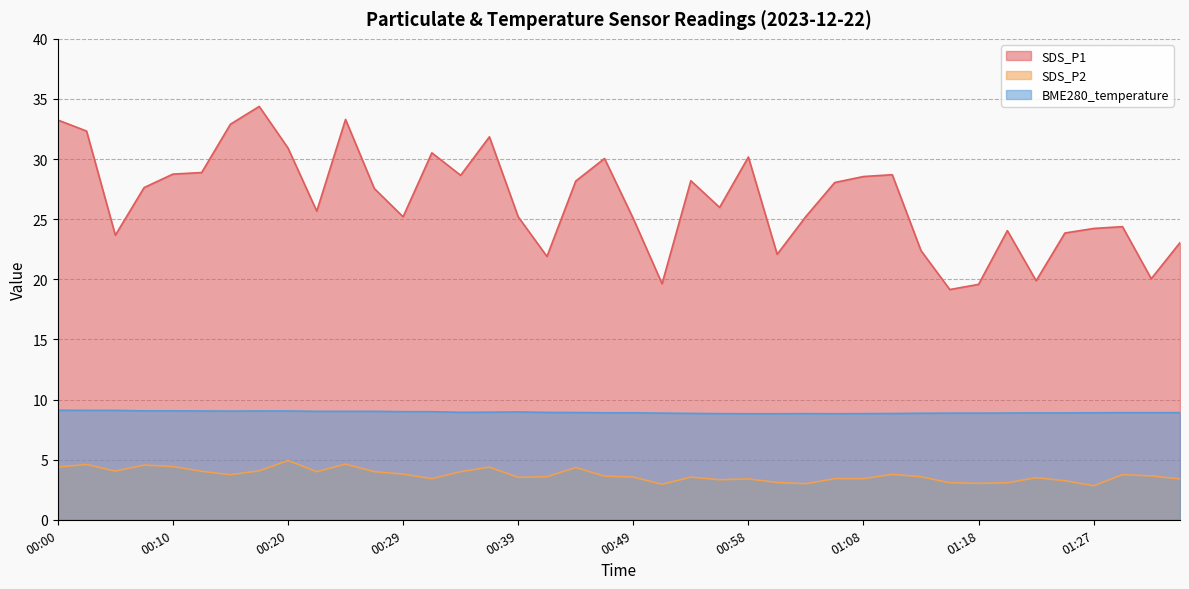

Does the chart have visible grid lines?

Yes